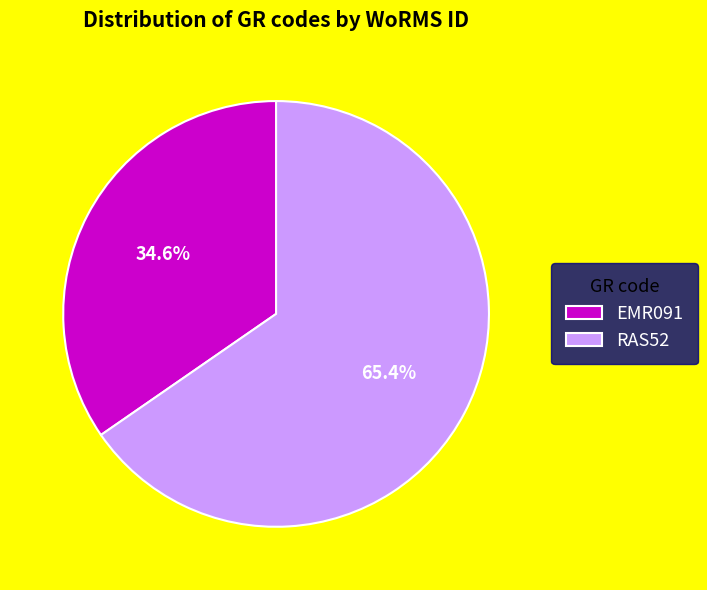

To the nearest percent, what percentage of the pie is RAS52?

65%